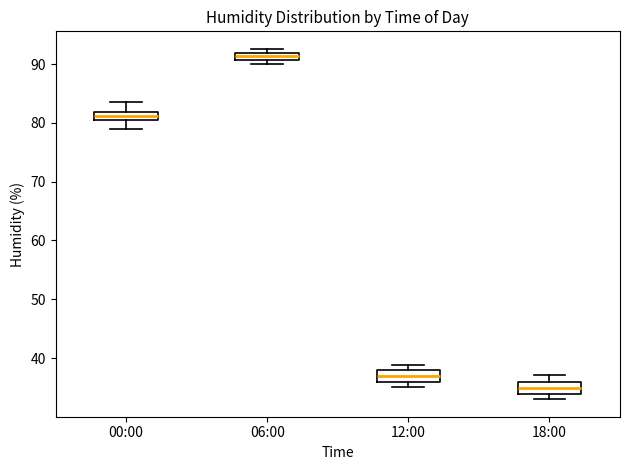

Where is the lower edge of the box for 06:00 on the y-axis? The values are not printed on the chart, so give them approximately, as read against the axis.

91